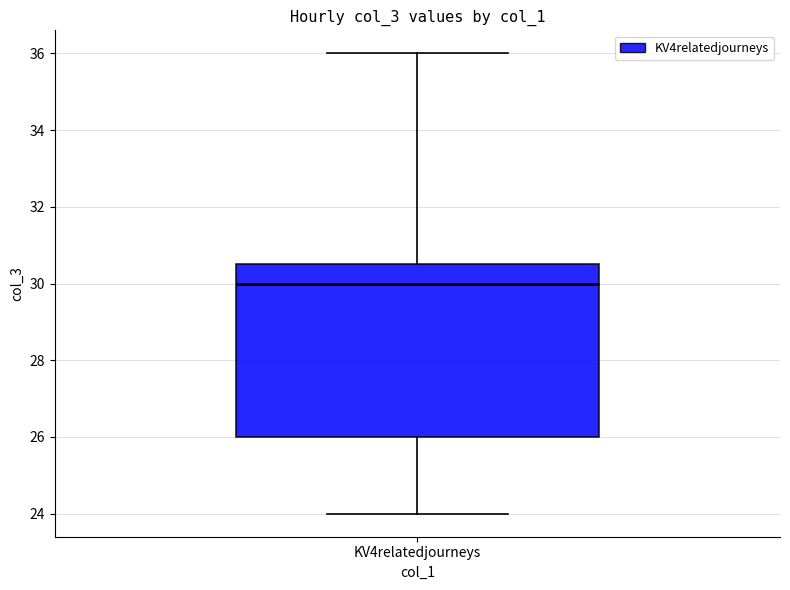

Where does the median line of the box for KV4relatedjourneys sit on the y-axis? The values are not printed on the chart, so give them approximately, as read against the axis.

30.0